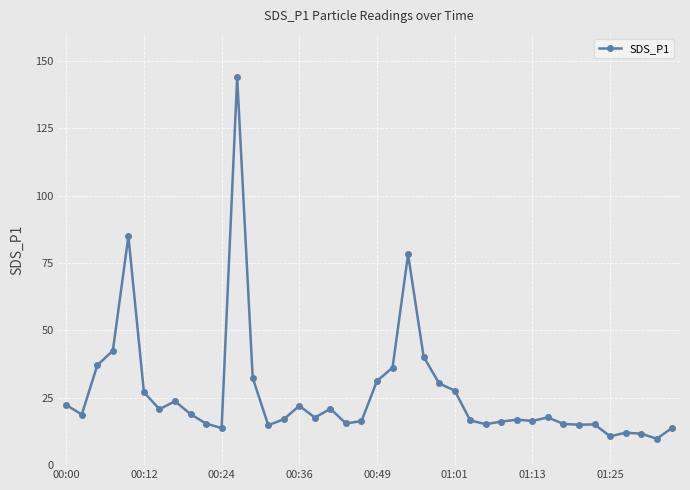

What is the average value?

26.8